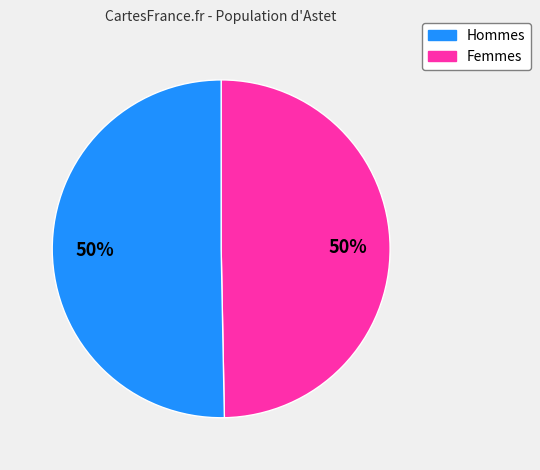

To the nearest percent, what is the average slice percentage?

50%